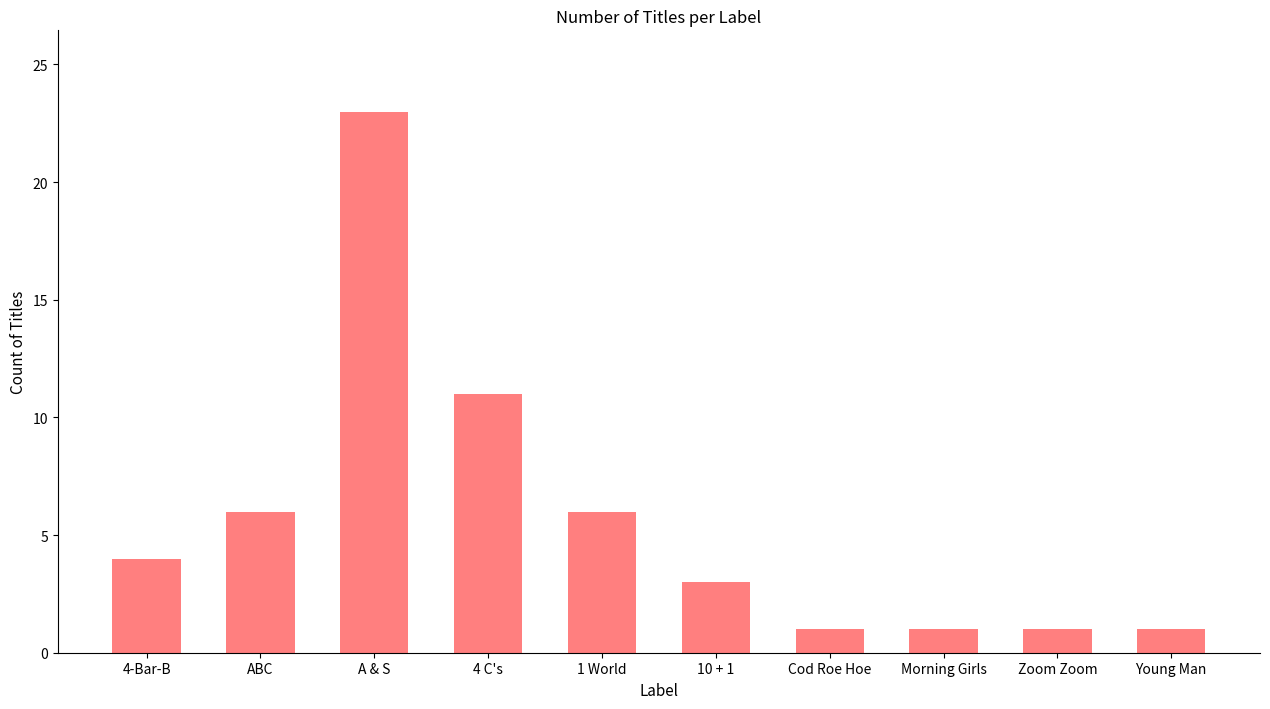

What is the label of the 7th bar from the right?

4 C's